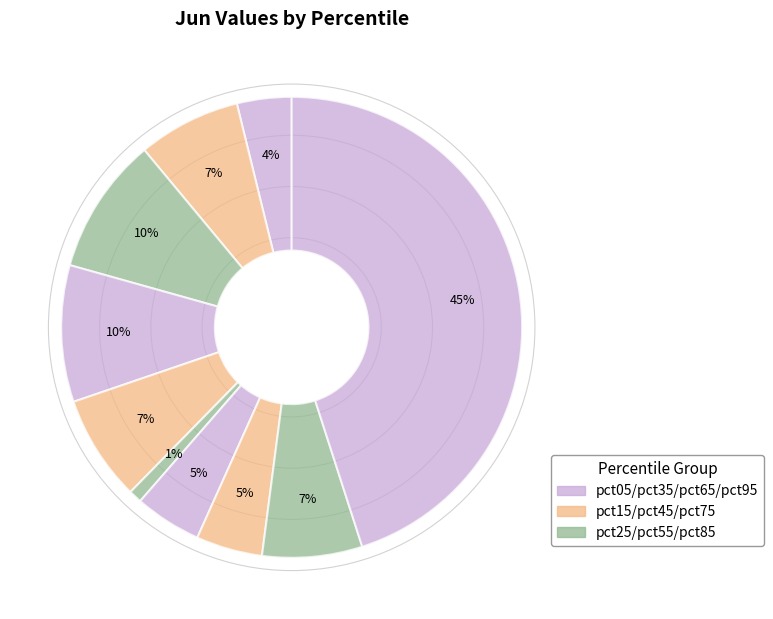

How many segments does this pie chart have?

10